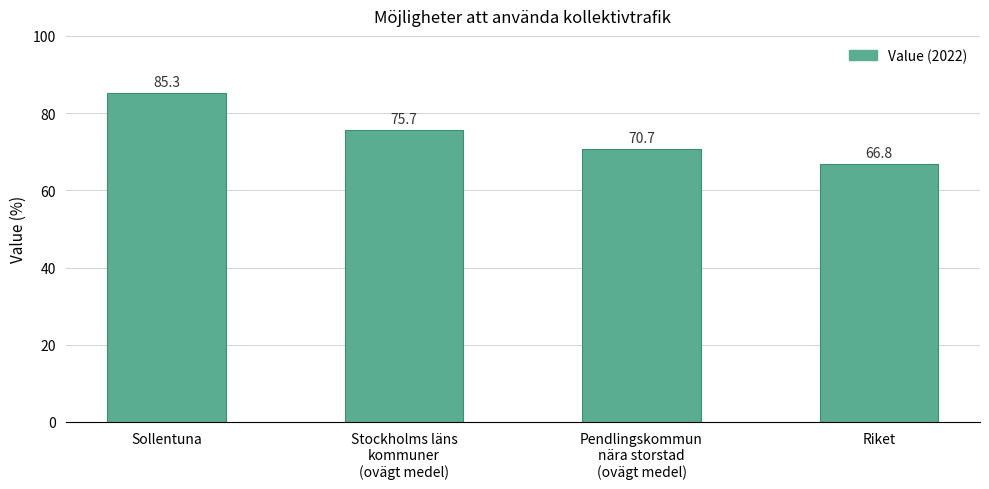

Where is the data nearest to the value 76?

Stockholms läns
kommuner
(ovägt medel)